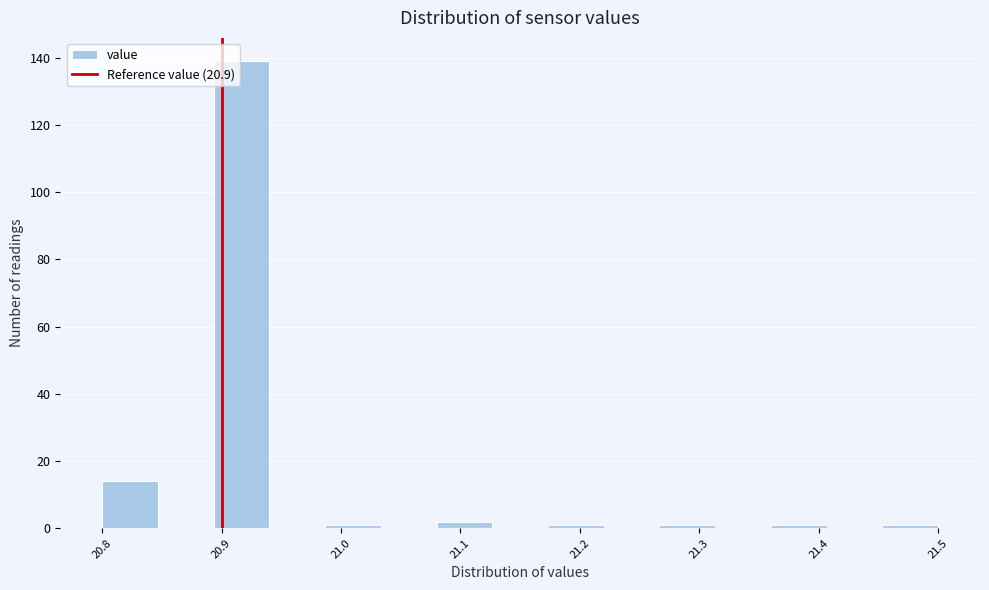

How tall is the bar that spans 21.08 to 21.13 on the x-axis? Neither the bar edges nor the heights are printed on the chart, so give them approximately, as read against the axes.

2